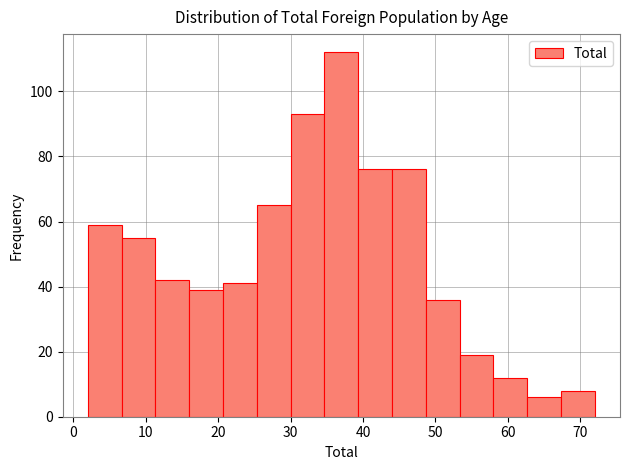

Reading left to right, list every bar in this chart as the range it spans on the x-axis followed by its height. Neither the bar edges nor the heights are printed on the chart, so give them approximately, as read against the axes.

2 to 7: 60
7 to 11: 56
11 to 16: 42
16 to 21: 40
21 to 25: 42
25 to 30: 66
30 to 35: 94
35 to 39: 112
39 to 44: 76
44 to 49: 76
49 to 53: 36
53 to 58: 20
58 to 63: 12
63 to 67: 6
67 to 72: 8